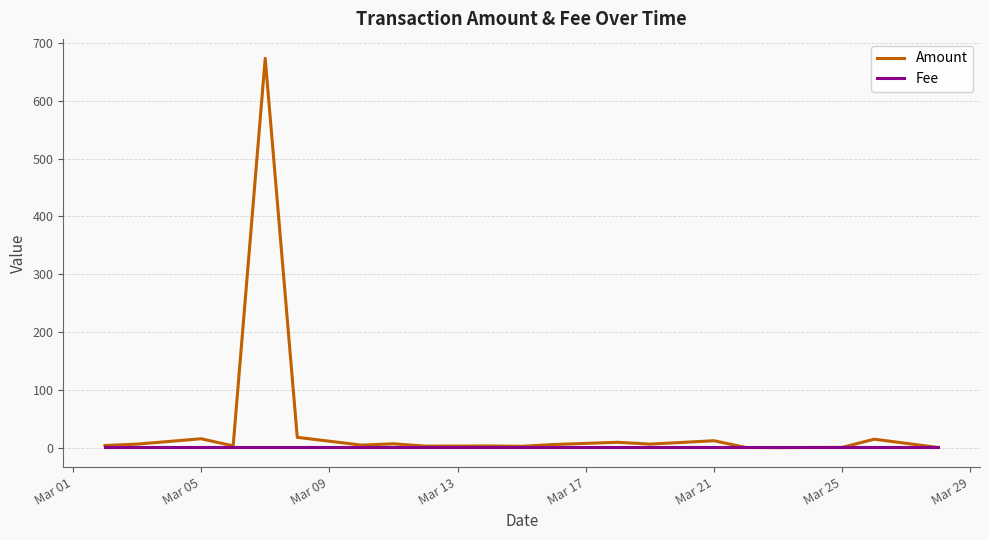

How many lines are shown in the chart?

2